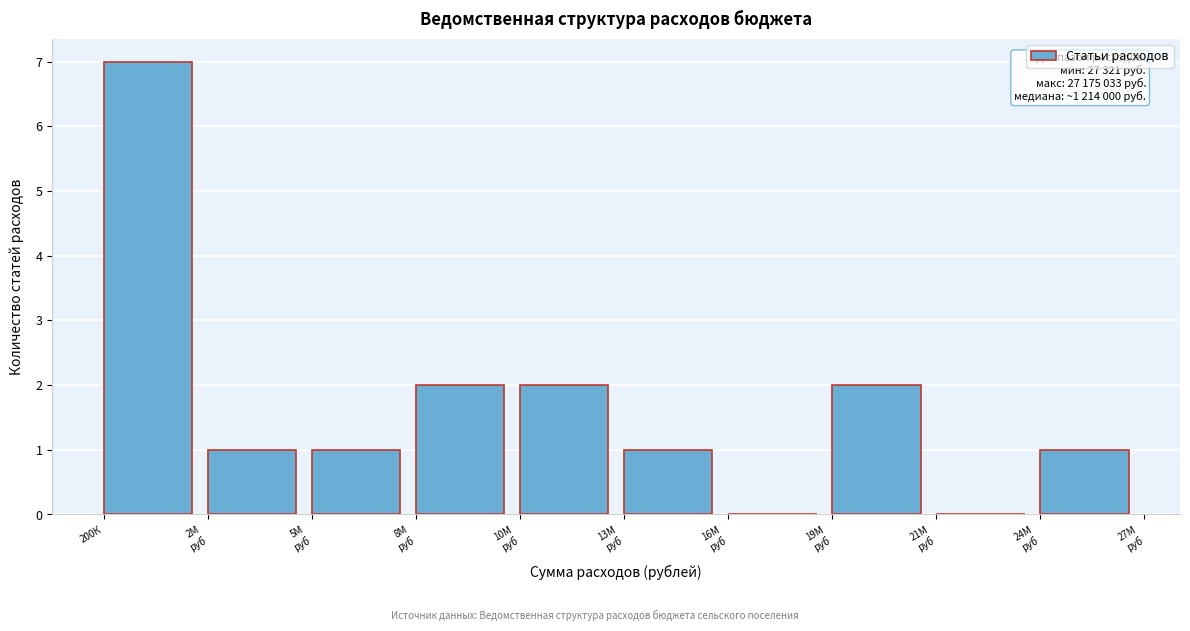

The value at 200К is 7. True or false?

True